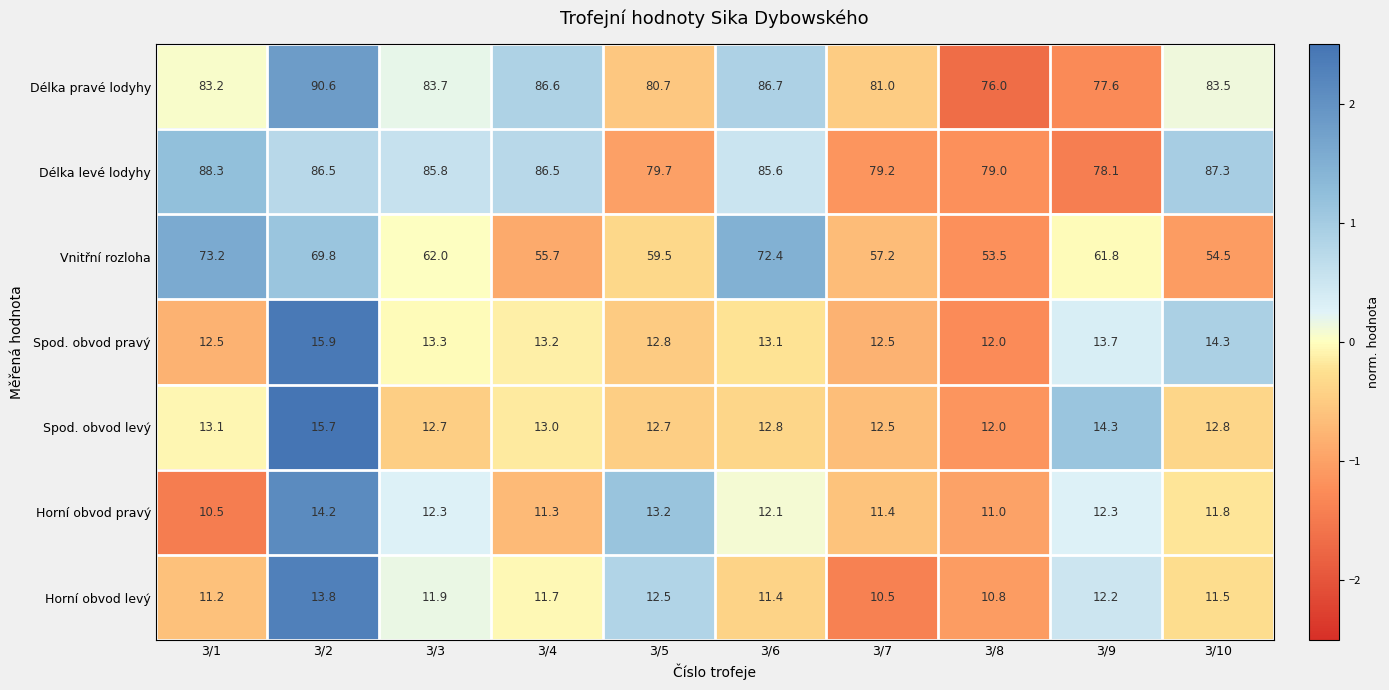

What is the total value across all series at 3/2?

306.5